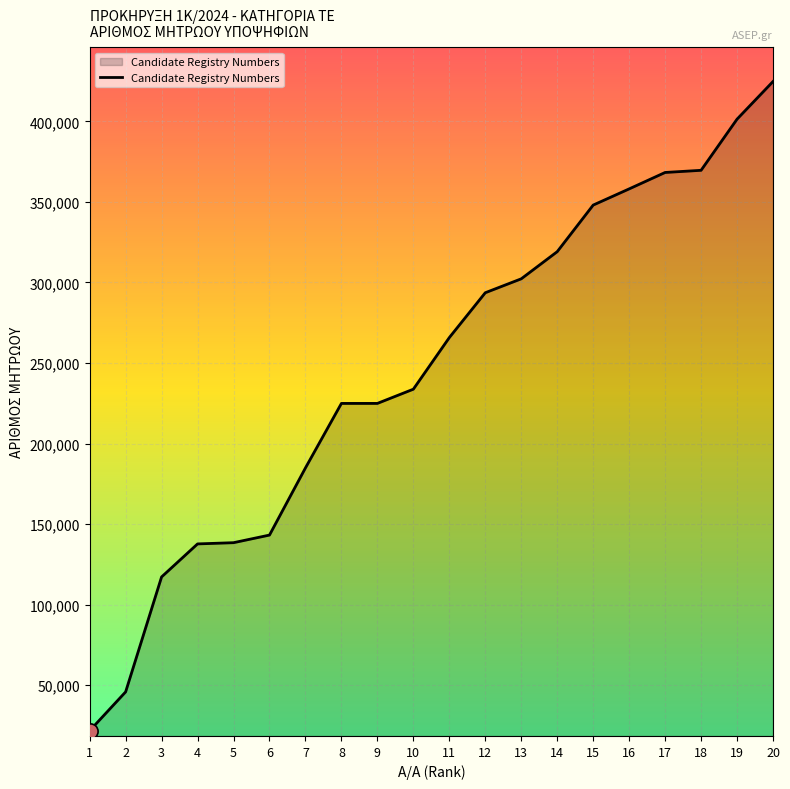

What is the change in value from 9 to 18?

+144732